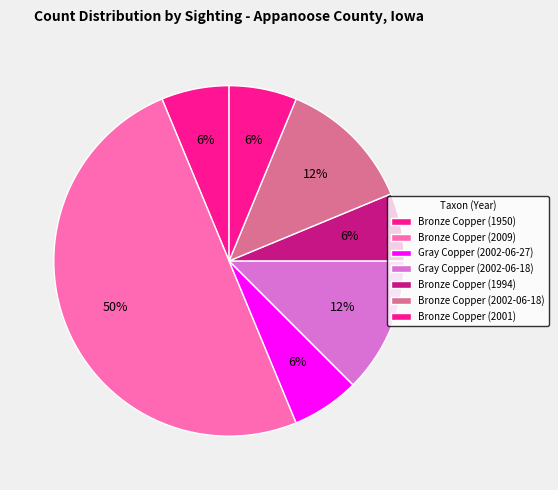

True or false: Bronze Copper (1950) accounts for 1% of the total.

False